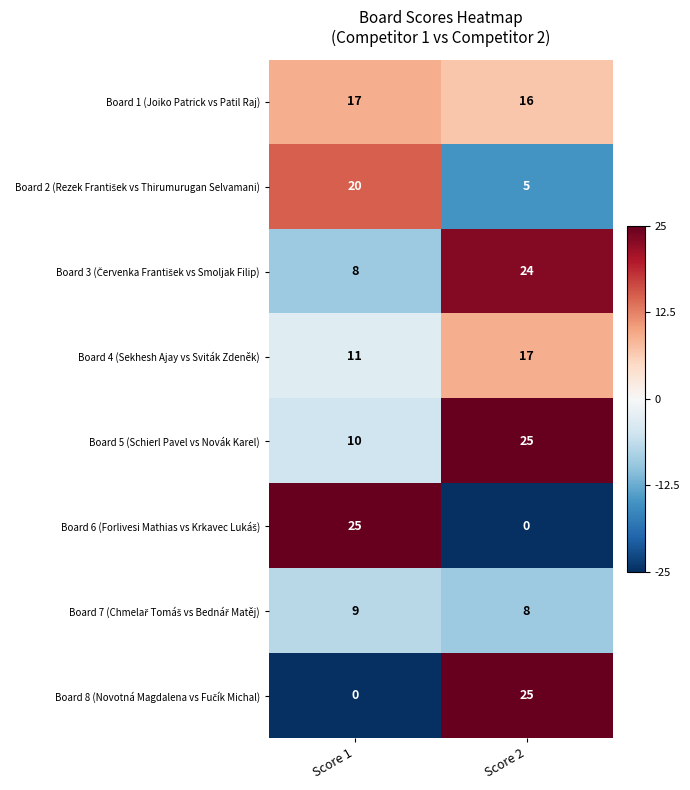

What is the greatest value displayed?

25